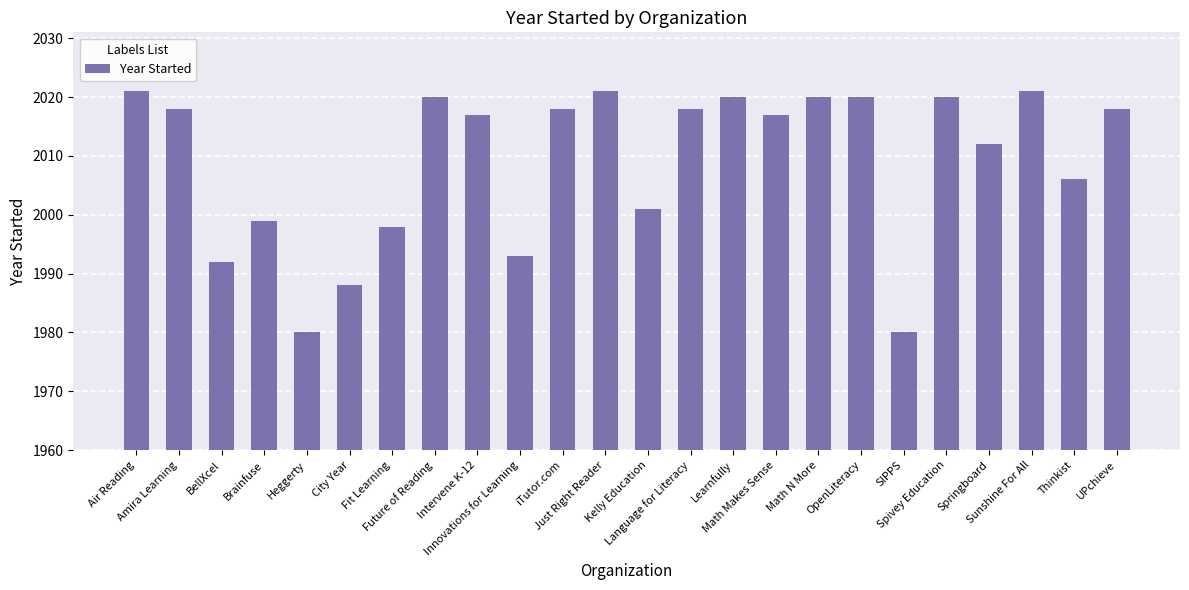

What is the difference between the maximum and minimum values?

41